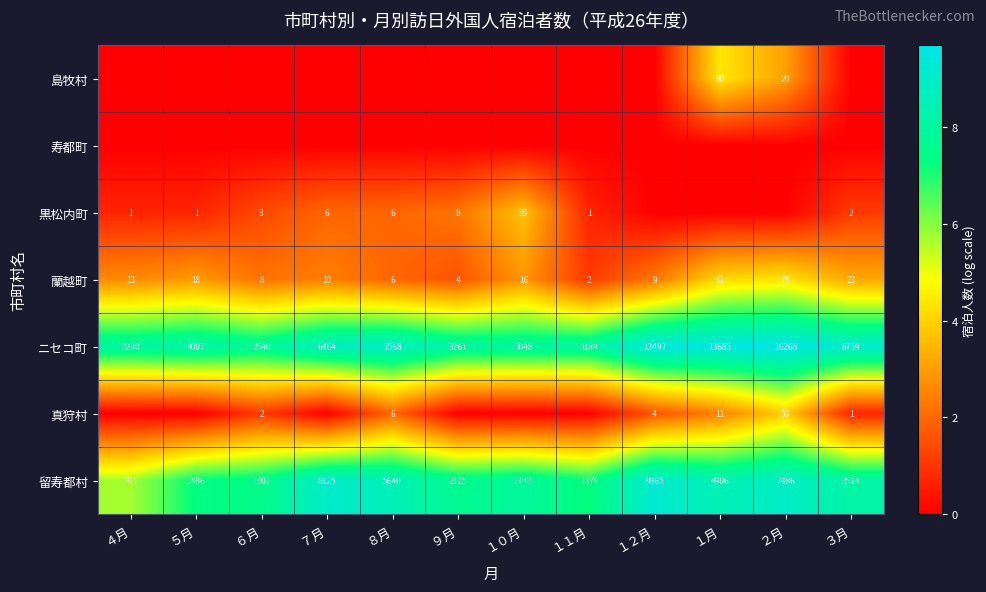

What is the sum of all 蘭越町 values?

248